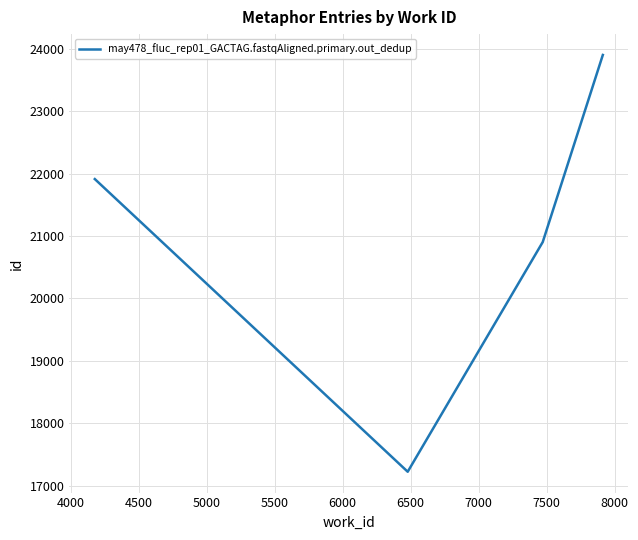

What is the minimum value shown in the chart?

17225